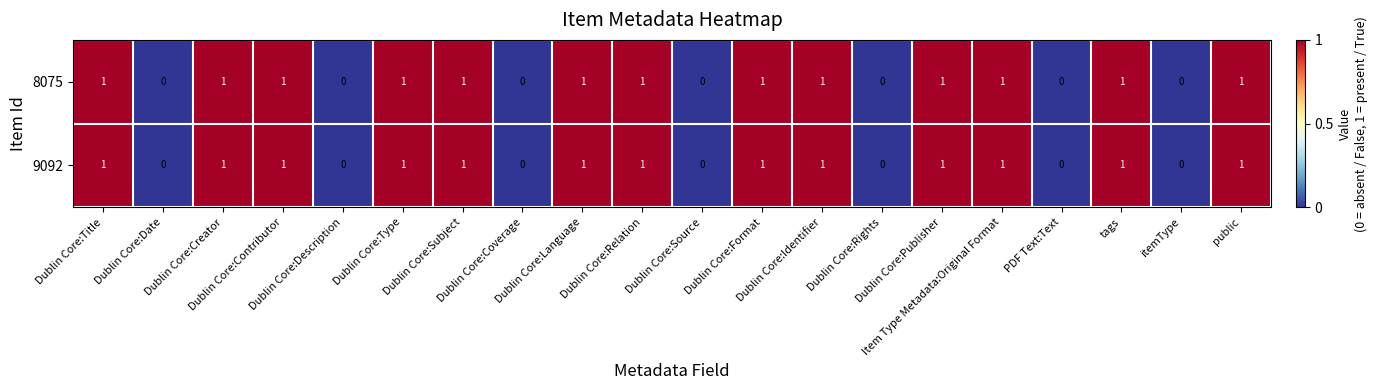

Count the 8075 values in the range 0 to 1.

20